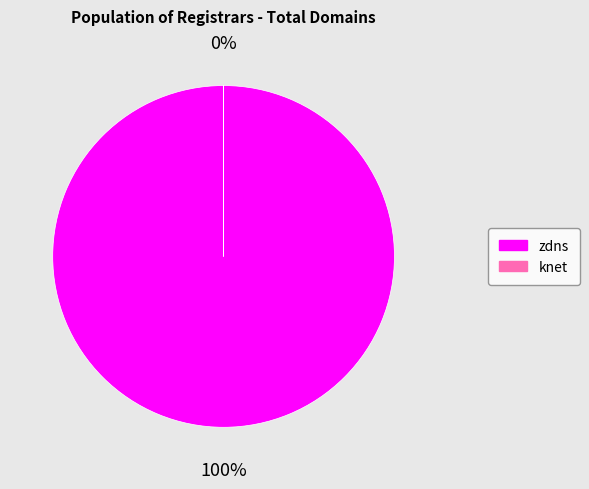

What percentage is the zdns slice, to the nearest percent?

100%